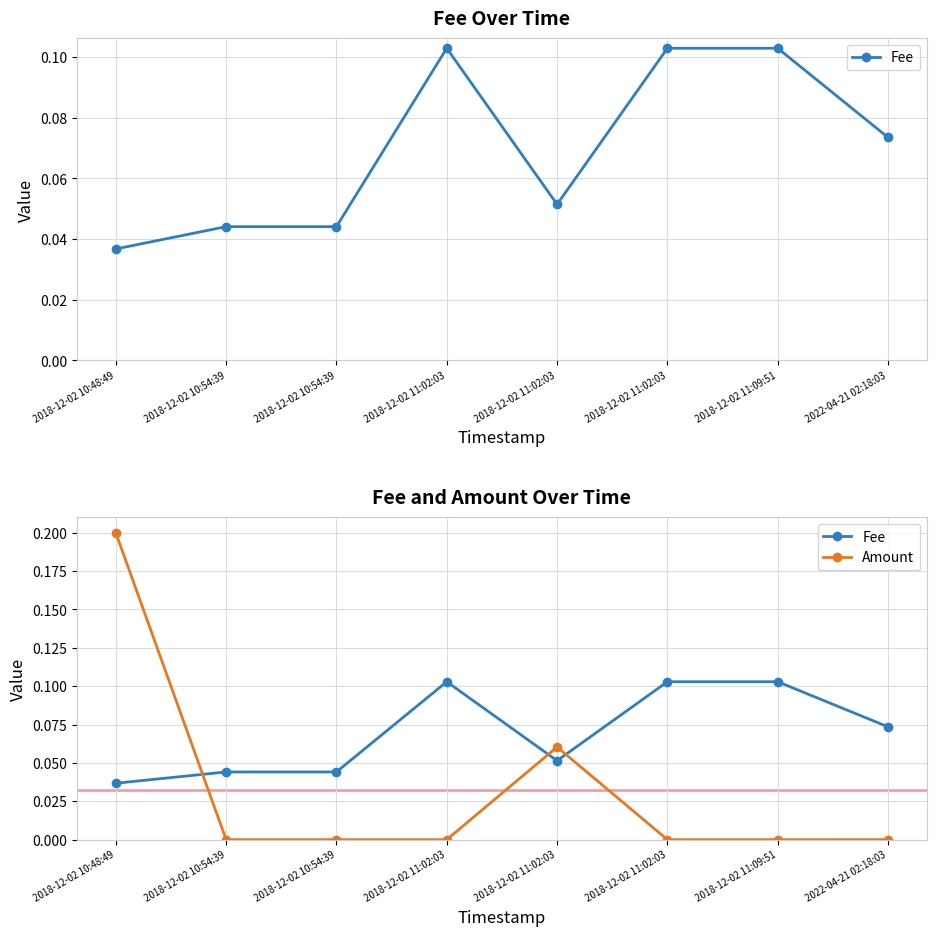

How many lines are shown in the chart?

2